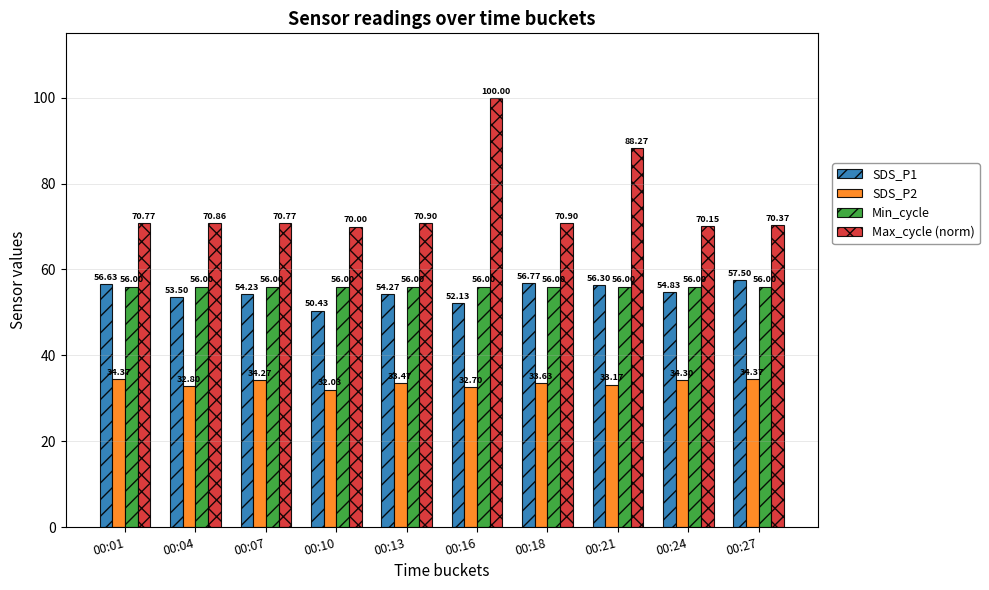

Where does the SDS_P1 series first go above 54?

00:01